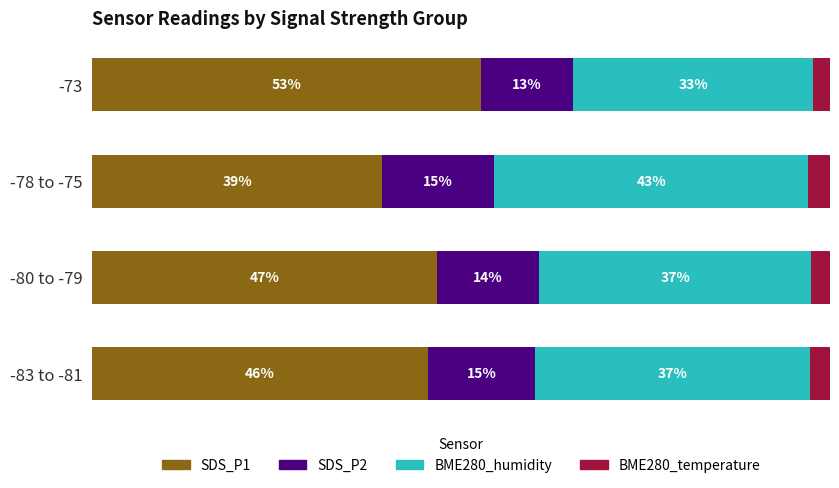

What are all the series names shown in the legend?

SDS_P1, SDS_P2, BME280_humidity, BME280_temperature